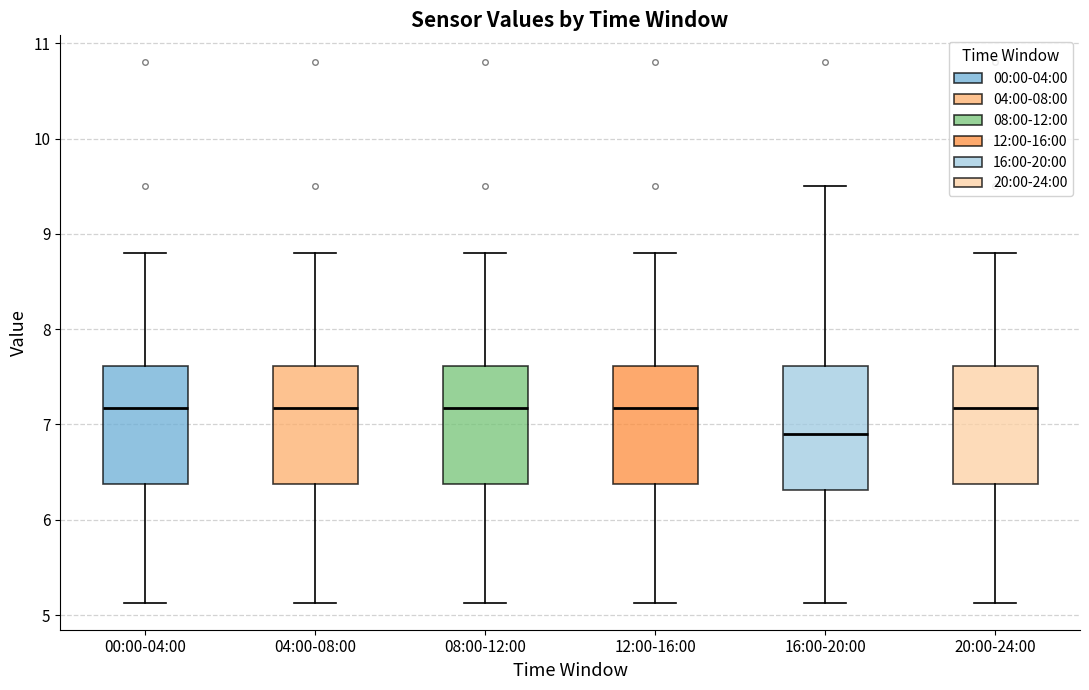

Where does the median line of the box for 00:00-04:00 sit on the y-axis? The values are not printed on the chart, so give them approximately, as read against the axis.

7.2